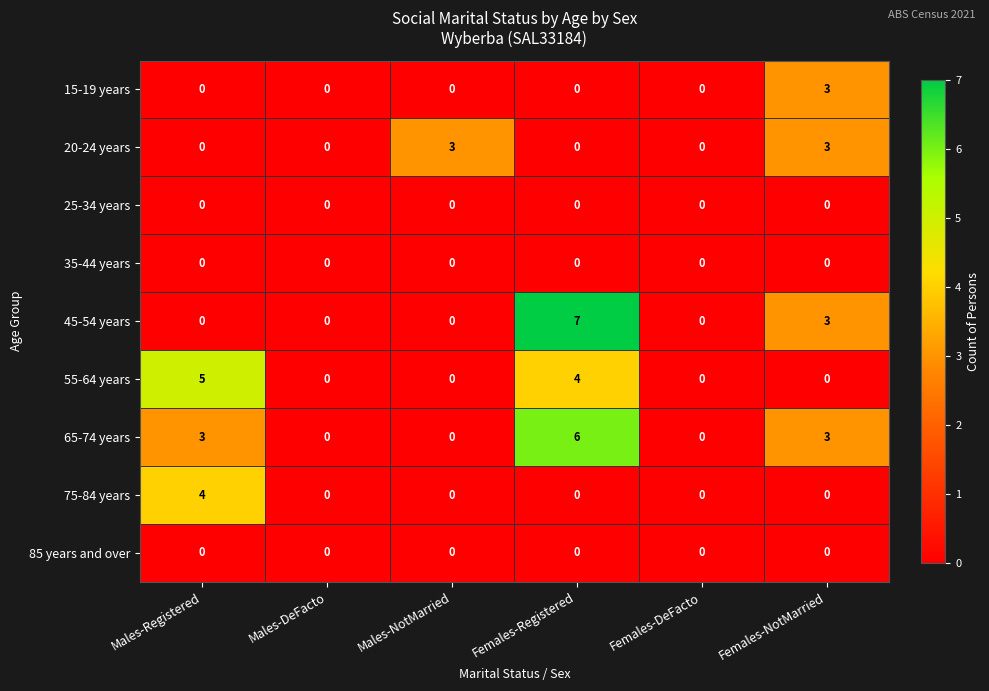

What is the total value across all series at Females-NotMarried?

12